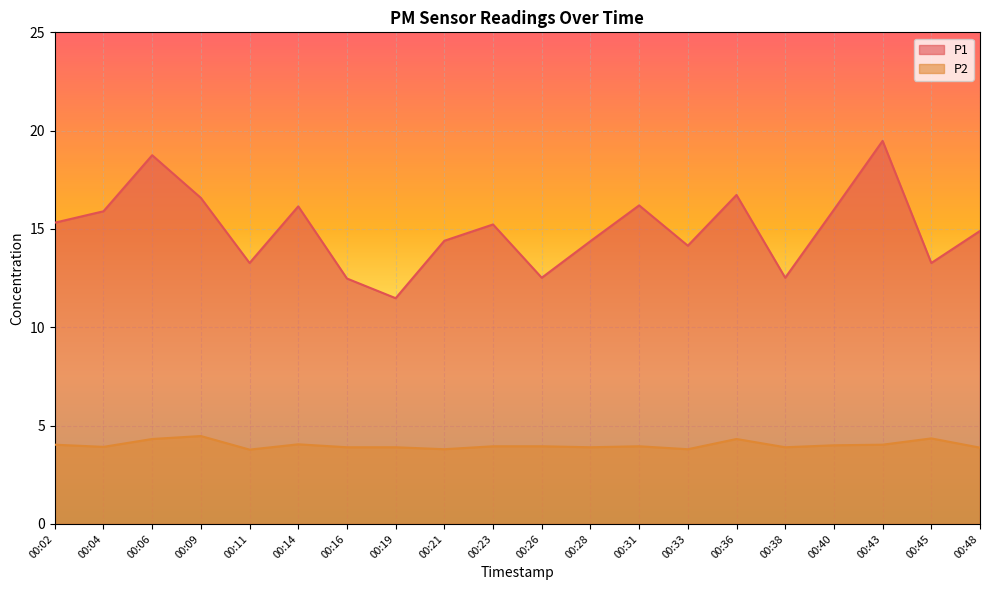

What is the sum of all P2 values?

80.2